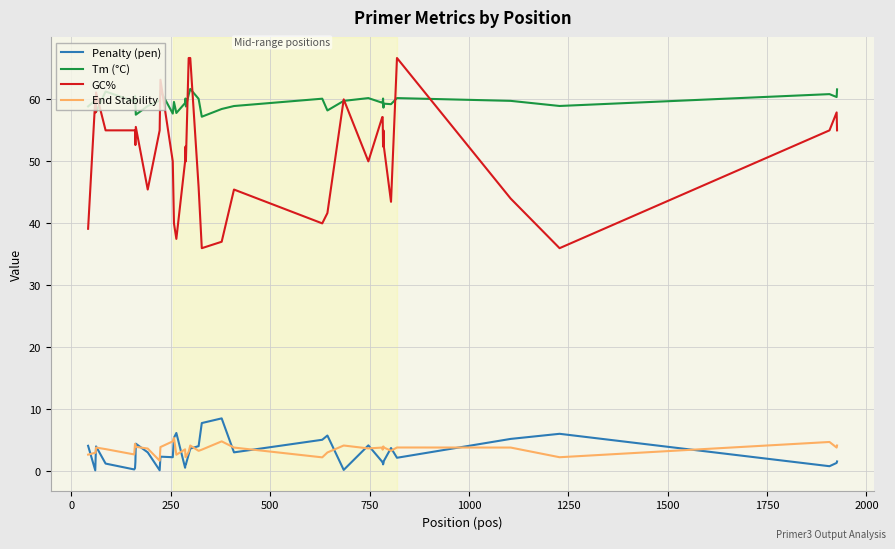

Which series has the widest spread of values?

GC%